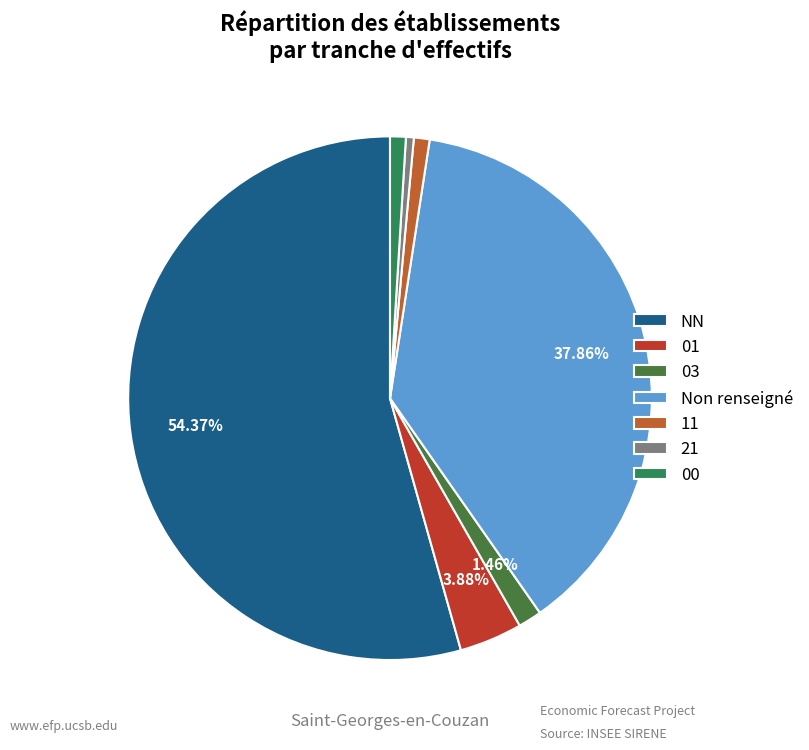

How many segments does this pie chart have?

7